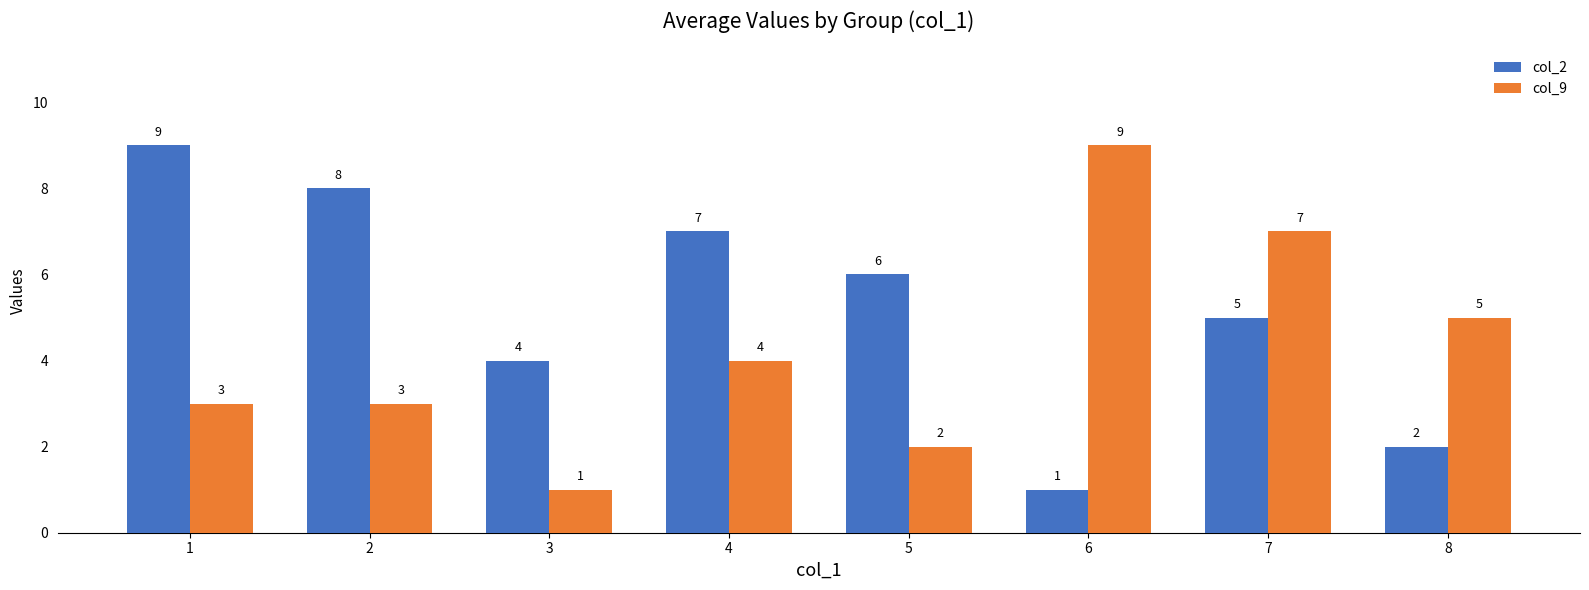

What is the difference between the highest and lowest values at 6?

8